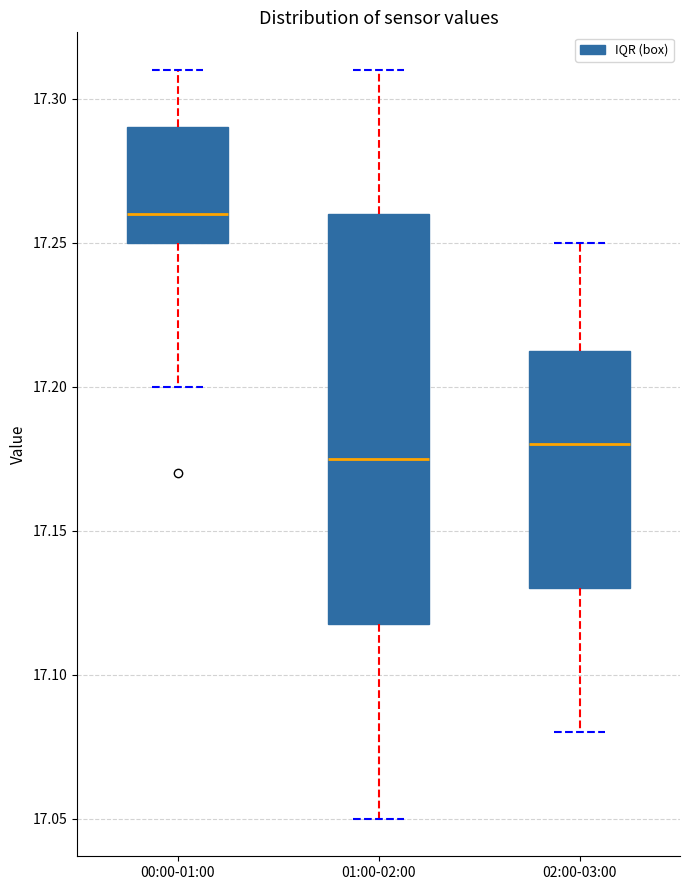

Reading left to right, transcribe this box plot: for each box, give where its median line is, the range the box spans, and where its two whiskers end, as read against the y-axis. The values are not printed on the chart, so give them approximately, as read against the axis.

00:00-01:00: median 17.260, box 17.250 to 17.290, whiskers 17.200 to 17.310
01:00-02:00: median 17.175, box 17.120 to 17.260, whiskers 17.050 to 17.310
02:00-03:00: median 17.180, box 17.130 to 17.215, whiskers 17.080 to 17.250